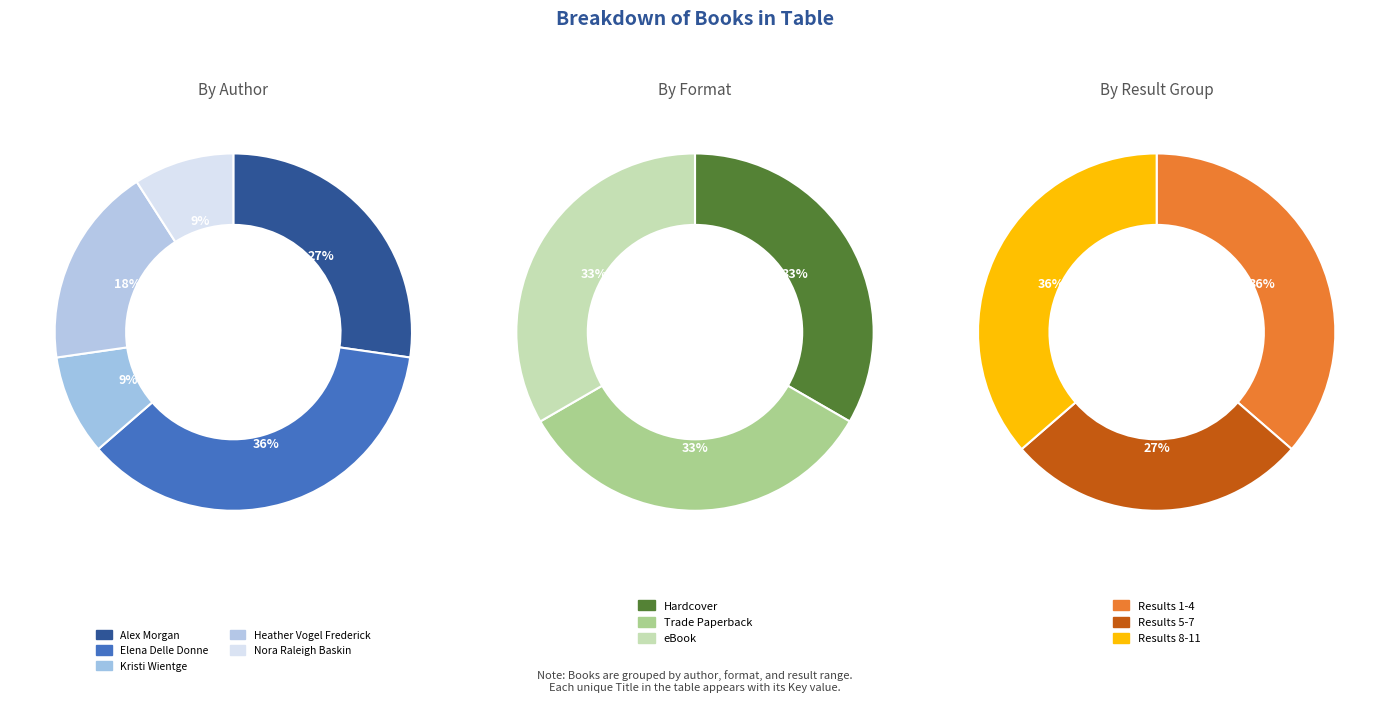

Count the number of slices in the pie.

5